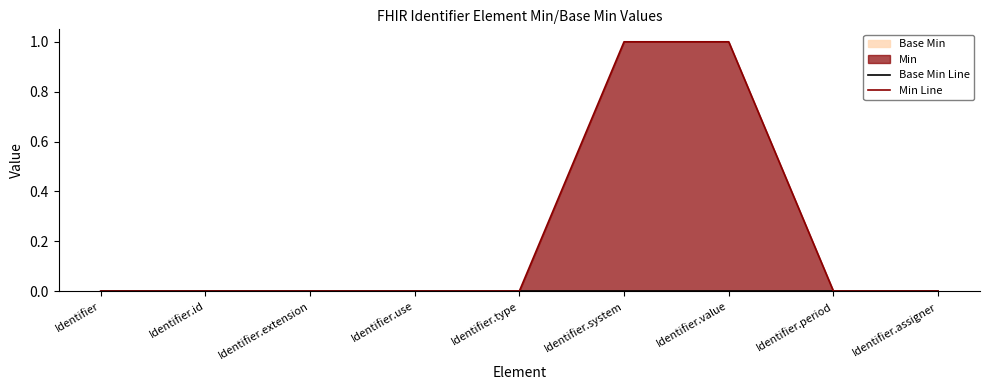

Does the chart display data point markers on the line(s)?

No